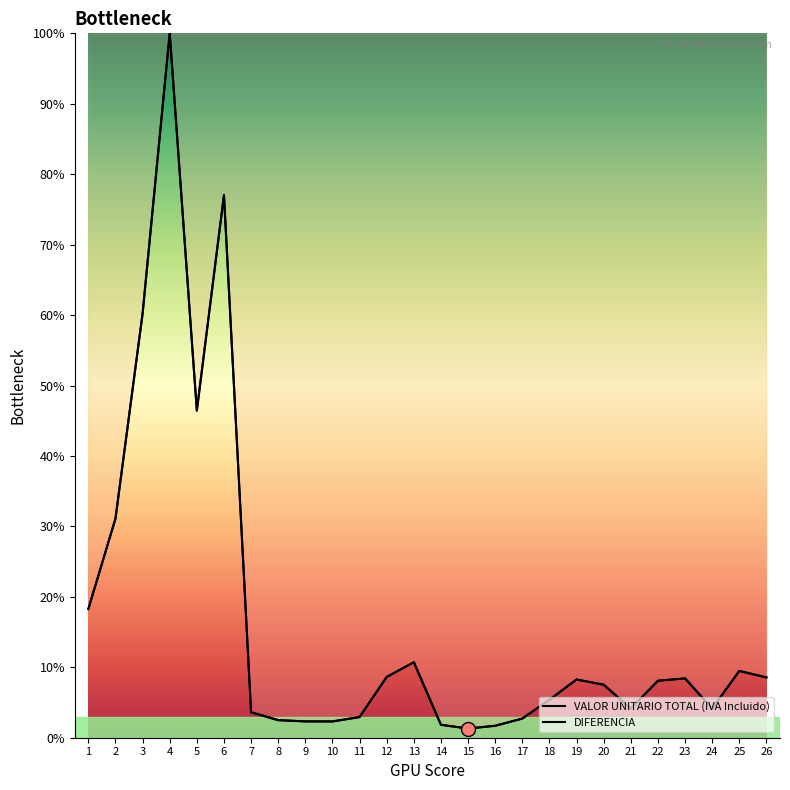

Where does the VALOR UNITARIO TOTAL (IVA Incluido) series first go above 8?

1